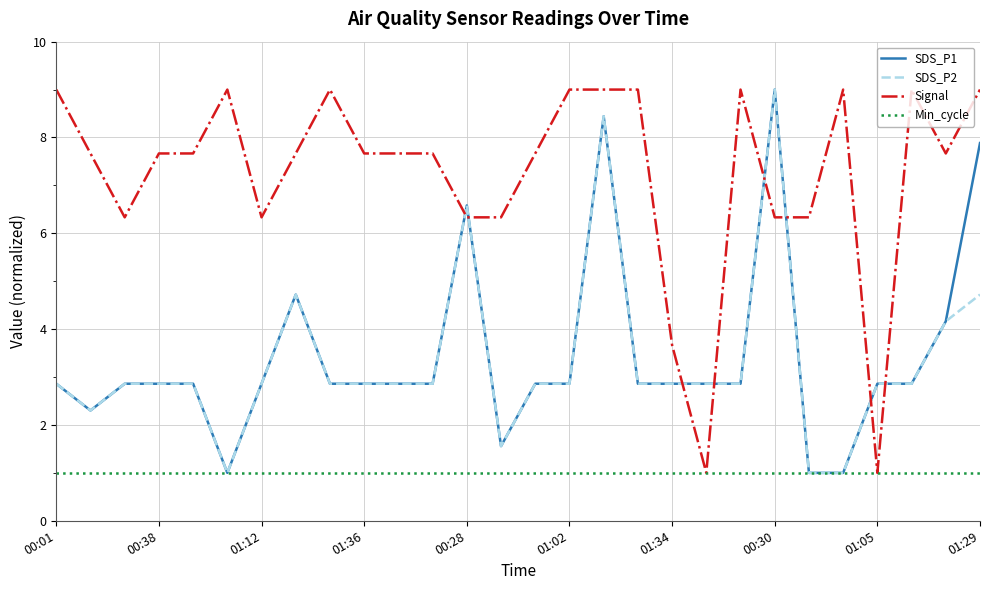

Reading left to right, transcribe all the data shown in this chart.

SDS_P1: 2.9	2.3	2.9	2.9	2.9	1.0	2.9	4.7	2.9	2.9	2.9	2.9	6.6	1.6	2.9	2.9	8.4	2.9	2.9	2.9	2.9	9.0	1.0	1.0	2.9	2.9	4.2	7.9
SDS_P2: 2.9	2.3	2.9	2.9	2.9	1.0	2.9	4.7	2.9	2.9	2.9	2.9	6.6	1.6	2.9	2.9	8.4	2.9	2.9	2.9	2.9	9.0	1.0	1.0	2.9	2.9	4.2	4.7
Signal: 9.0	7.7	6.3	7.7	7.7	9.0	6.3	7.7	9.0	7.7	7.7	7.7	6.3	6.3	7.7	9.0	9.0	9.0	3.7	1.0	9.0	6.3	6.3	9.0	1.0	9.0	7.7	9.0
Min_cycle: 1.0	1.0	1.0	1.0	1.0	1.0	1.0	1.0	1.0	1.0	1.0	1.0	1.0	1.0	1.0	1.0	1.0	1.0	1.0	1.0	1.0	1.0	1.0	1.0	1.0	1.0	1.0	1.0